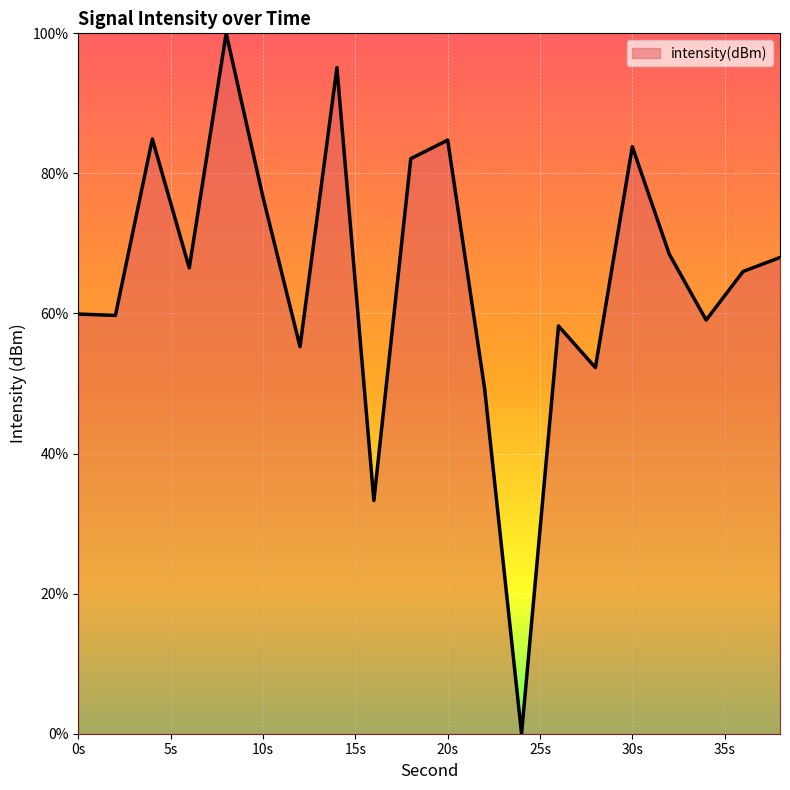

What is the difference between the maximum and minimum values?

100.0